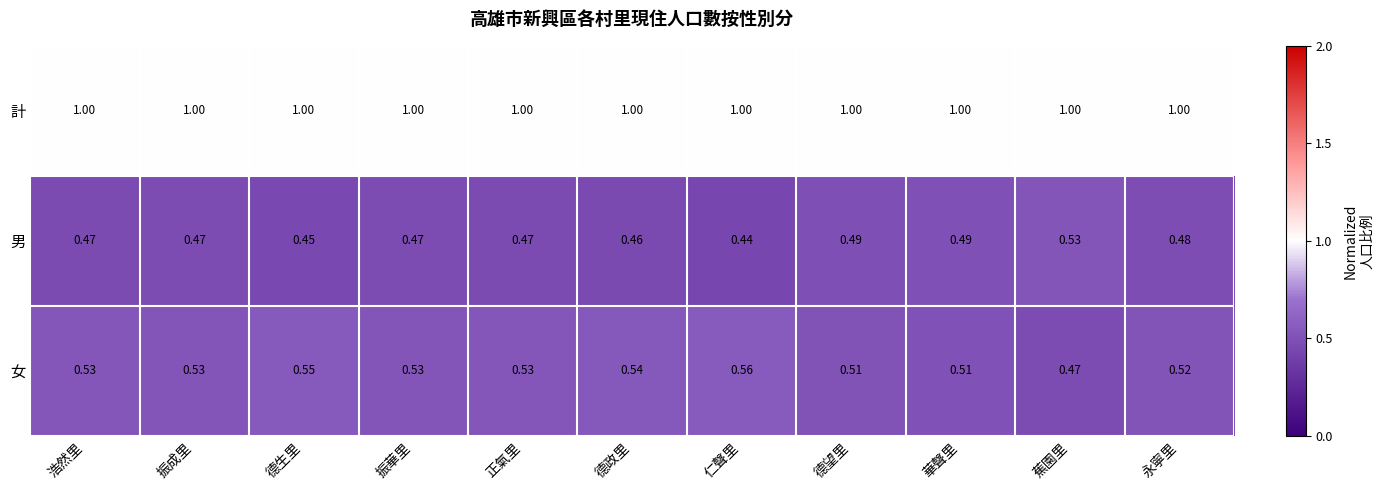

Is the value of 計 at 仁聲里 greater than the value of 女 at 仁聲里?

Yes